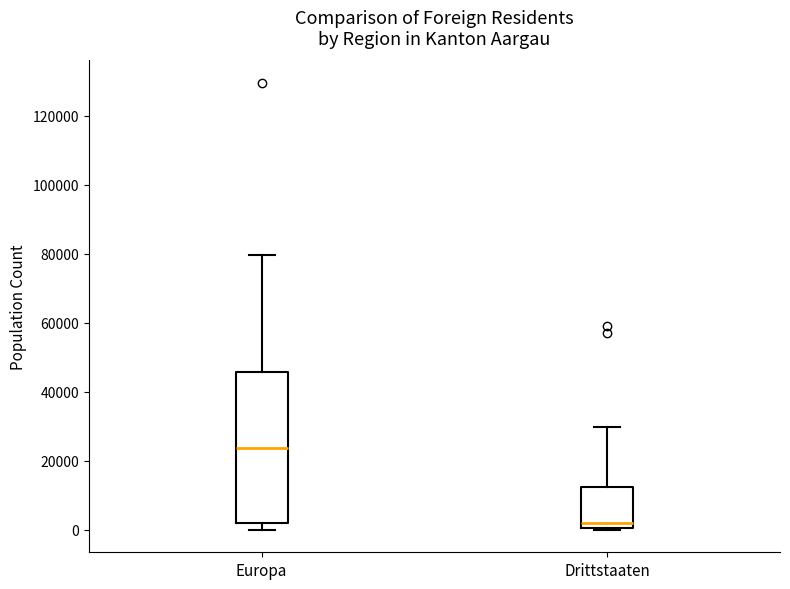

Which box has the lowest median line?

Drittstaaten